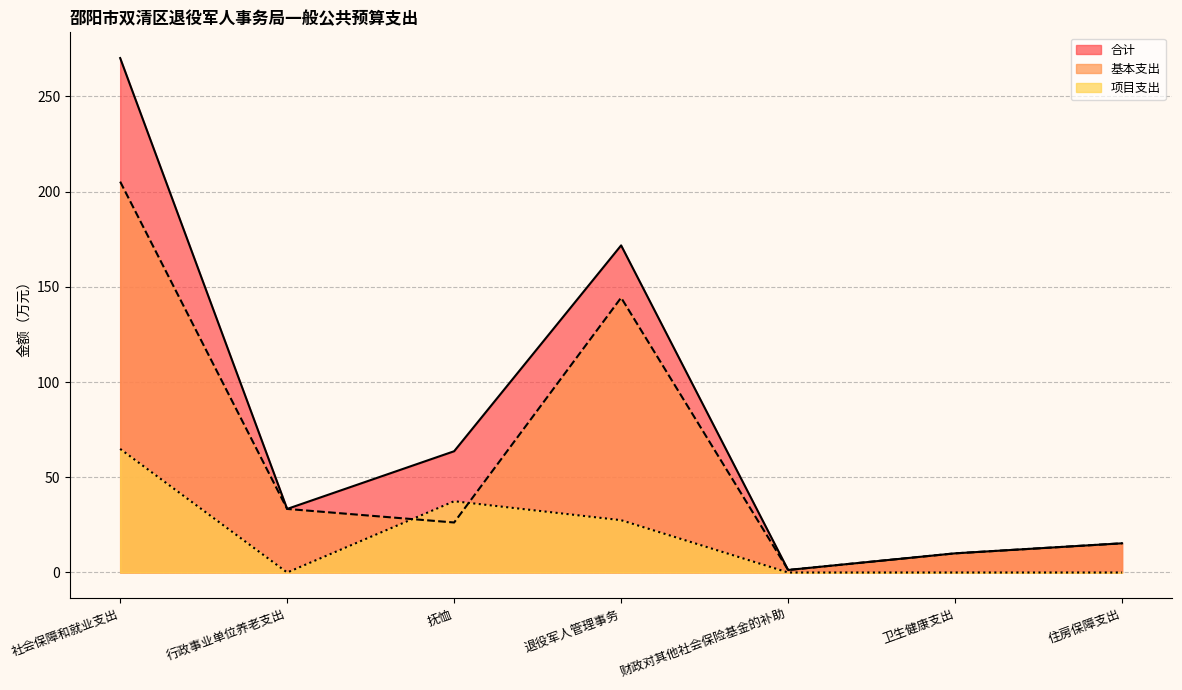

Which series has the largest range (max minus min)?

合计